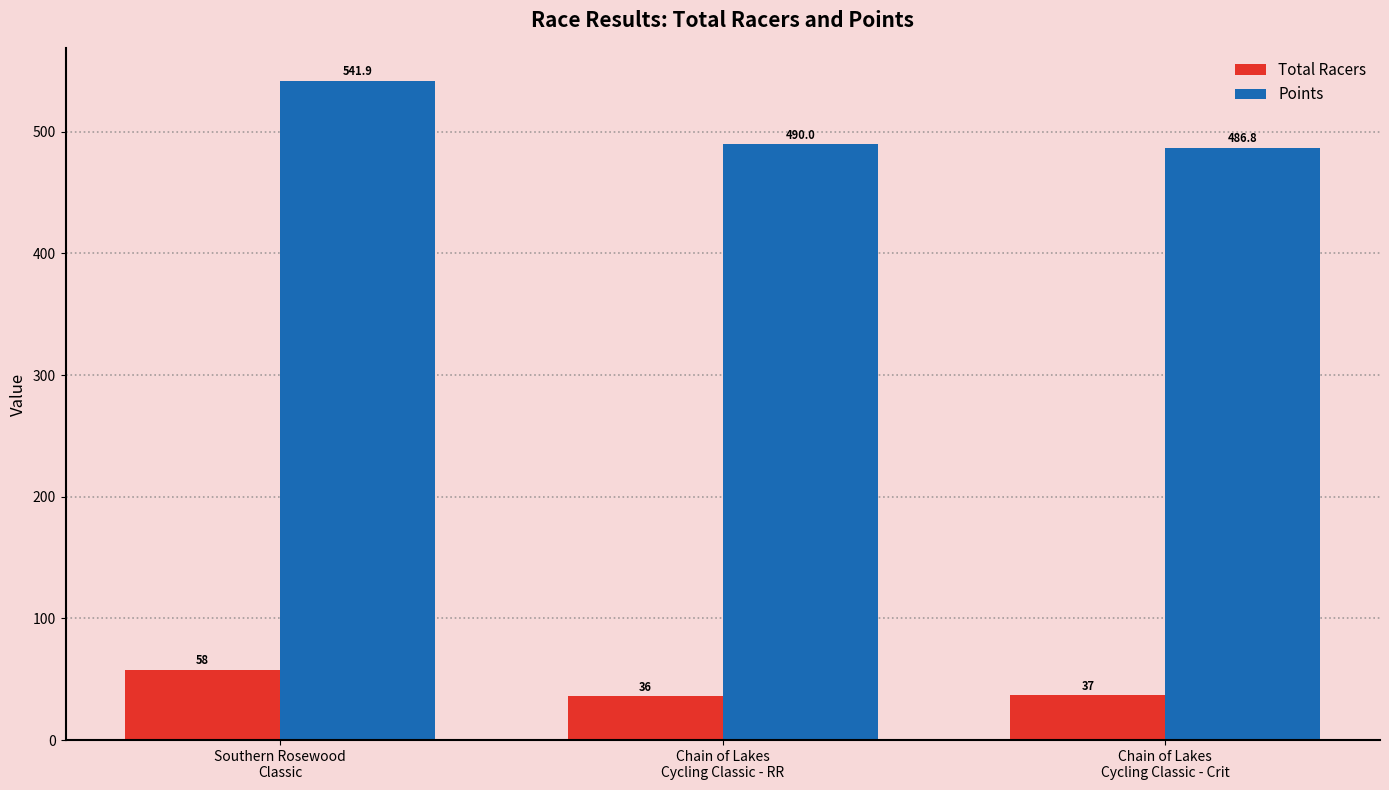

Where is Total Racers nearest to the value 47?

Chain of Lakes
Cycling Classic - Crit